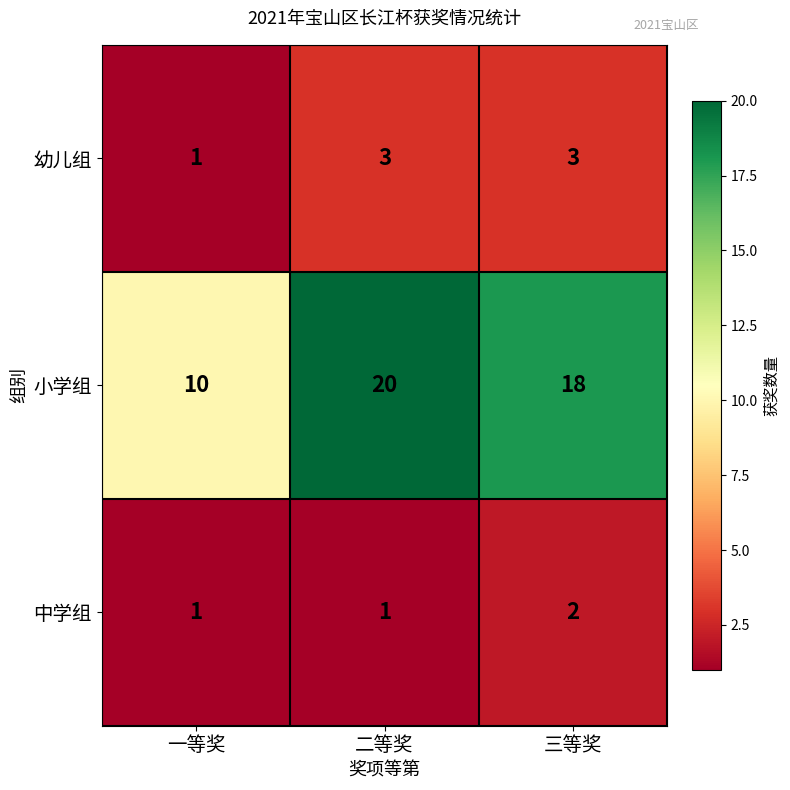

Where is 小学组 nearest to the value 15?

三等奖